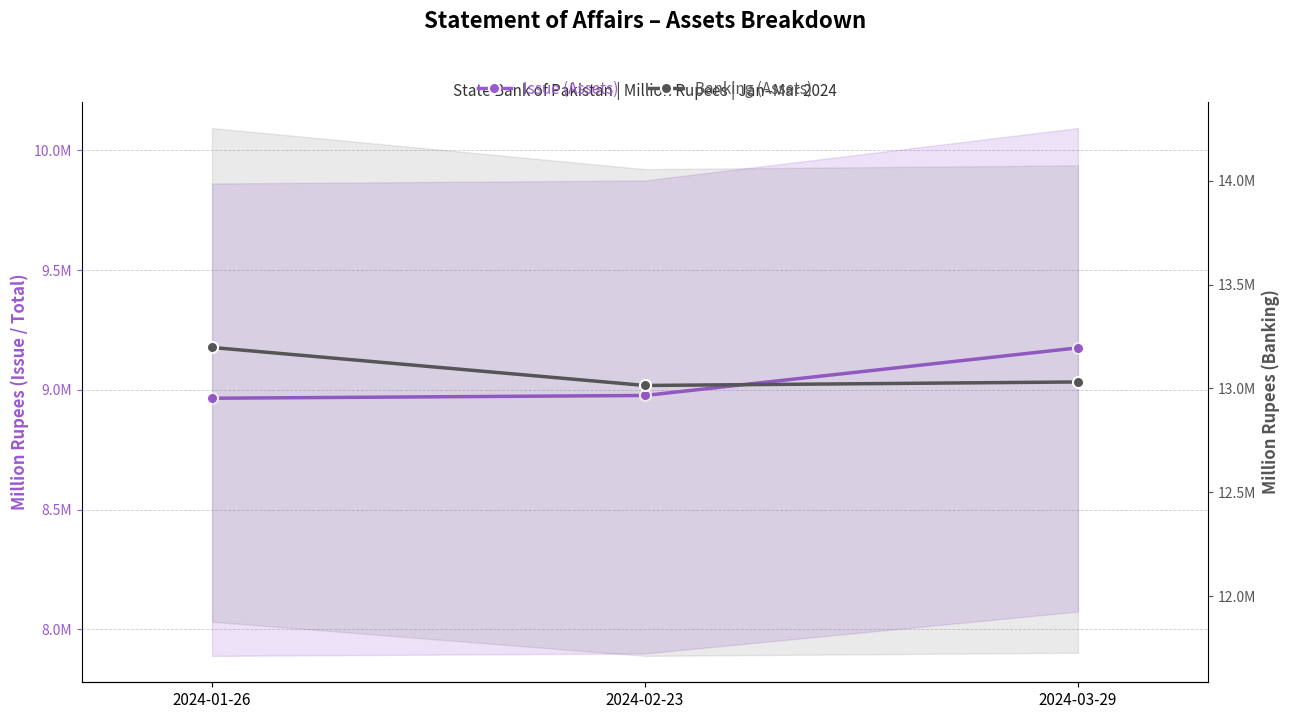

What is the value of the Issue (Assets) point at the 2nd from the left?

8976425.3